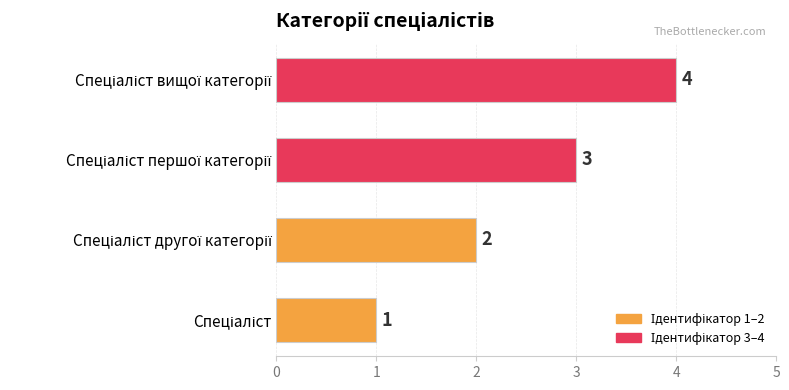

What is the greatest value displayed?

4